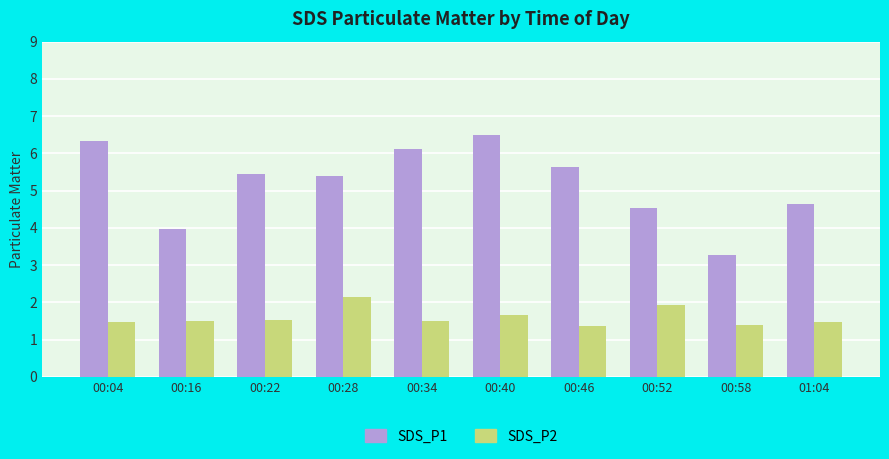

What are all the series names shown in the legend?

SDS_P1, SDS_P2